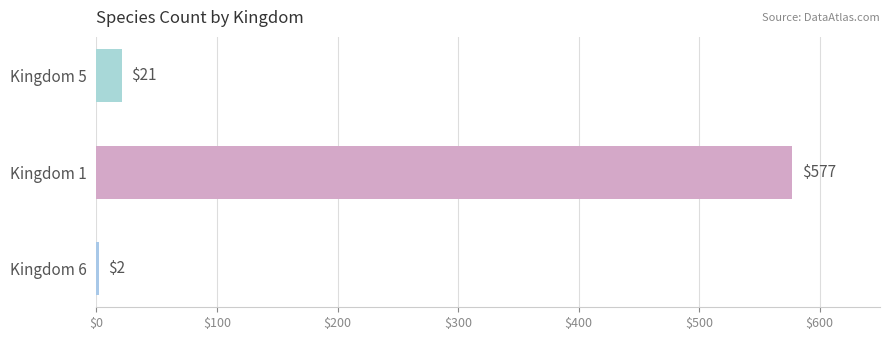

What is the label of the 1st bar from the bottom?

Kingdom 6